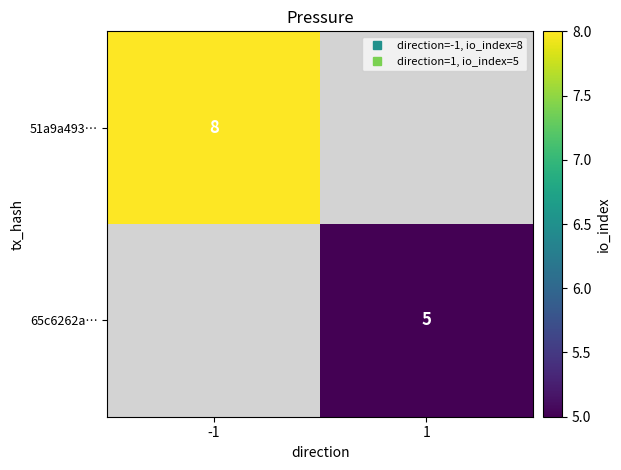

Count the number of categories in the chart.

2